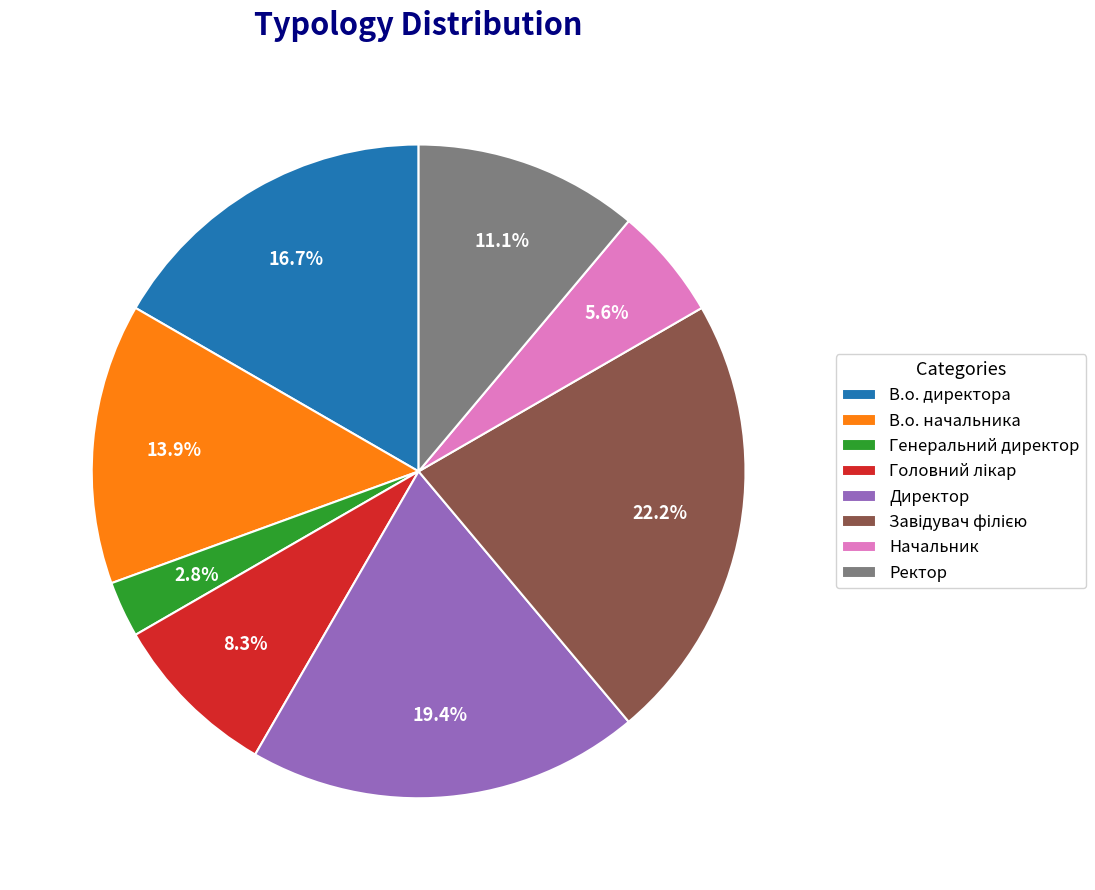

To the nearest percent, what portion does Директор represent?

19%